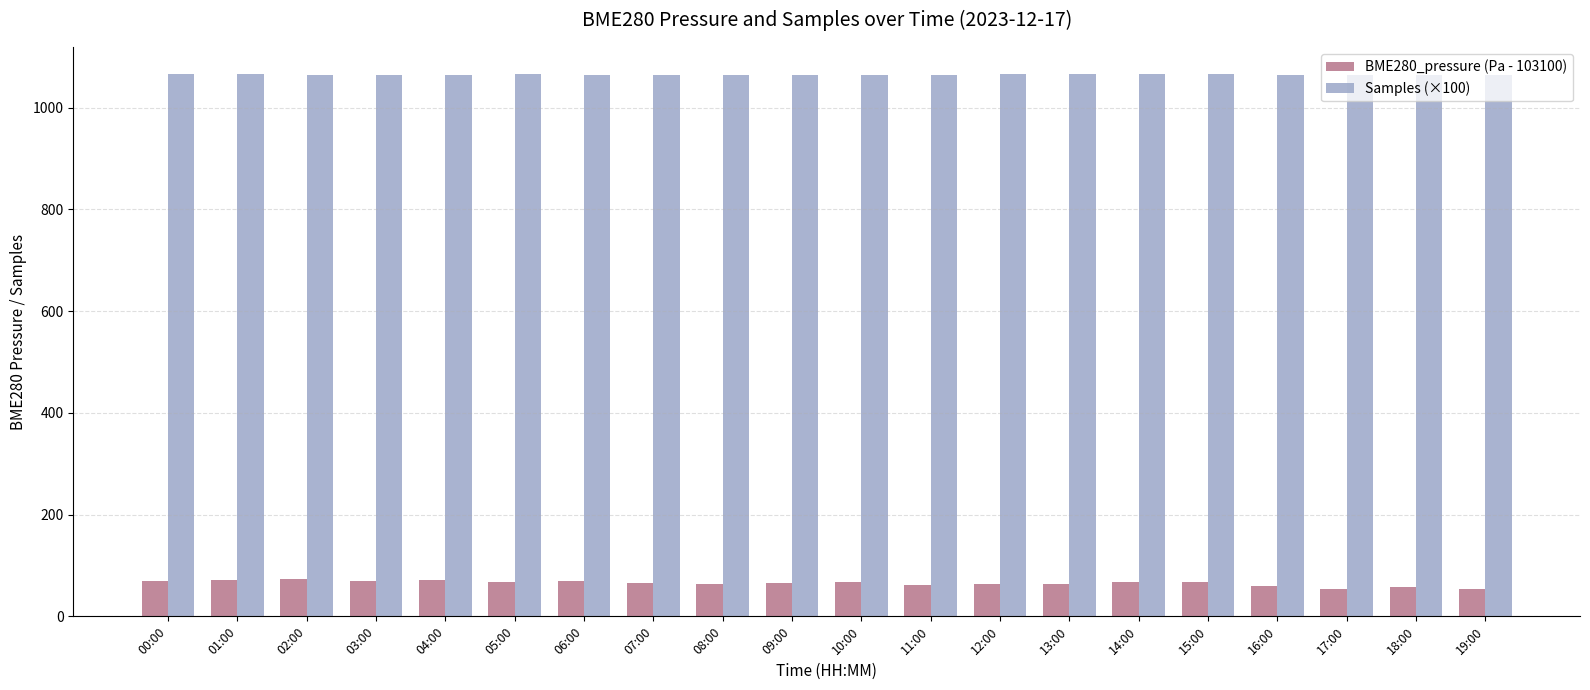

What is the sum of the Samples (×100) values at 13:00 and 01:00?

2131.6